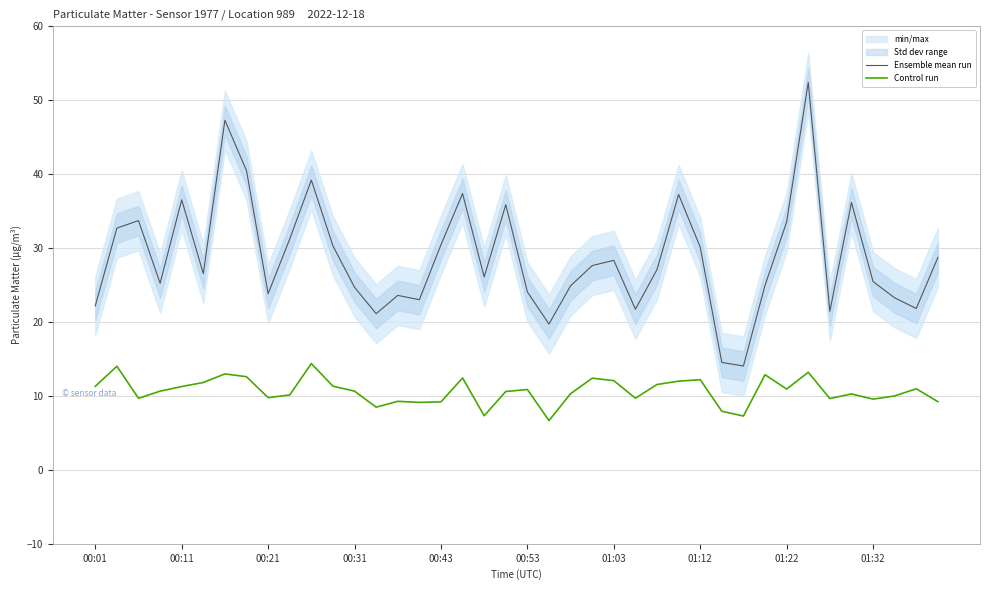

What is the sum of all Control run values?

426.7